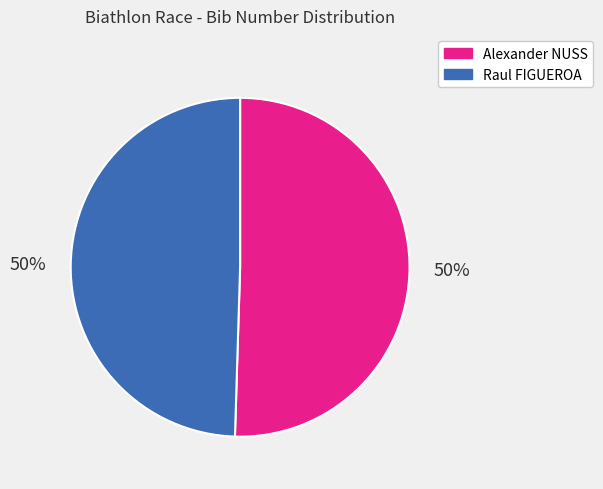

To the nearest percent, what portion does Raul FIGUEROA represent?

50%